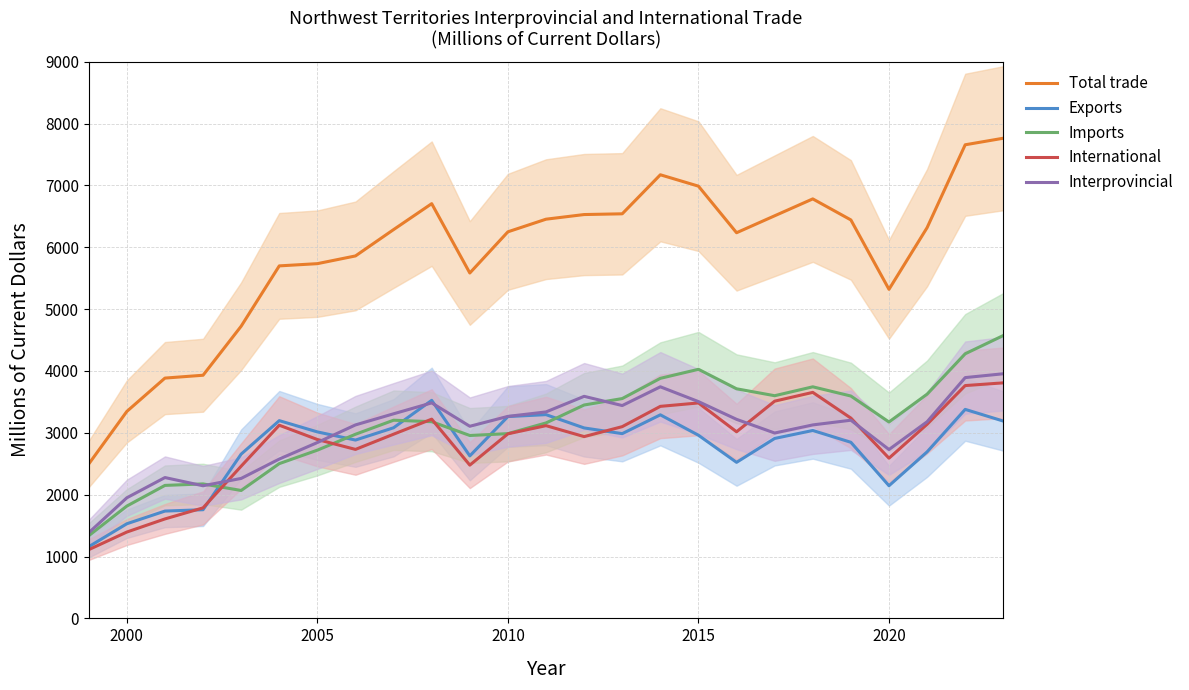

What is the minimum value for Exports?

1159